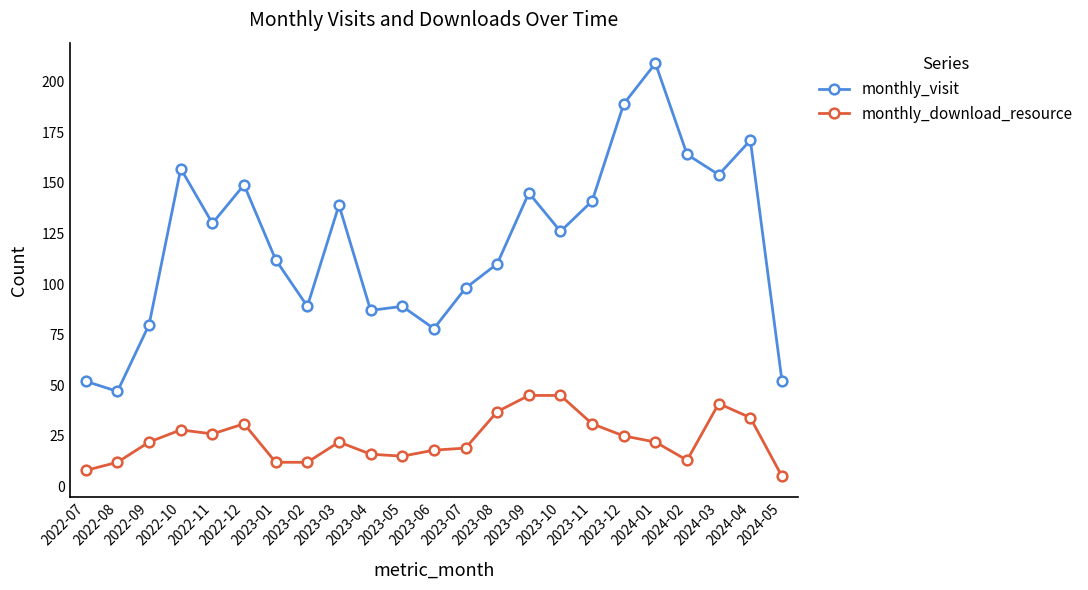

True or false: monthly_visit and monthly_download_resource cross at least once.

False